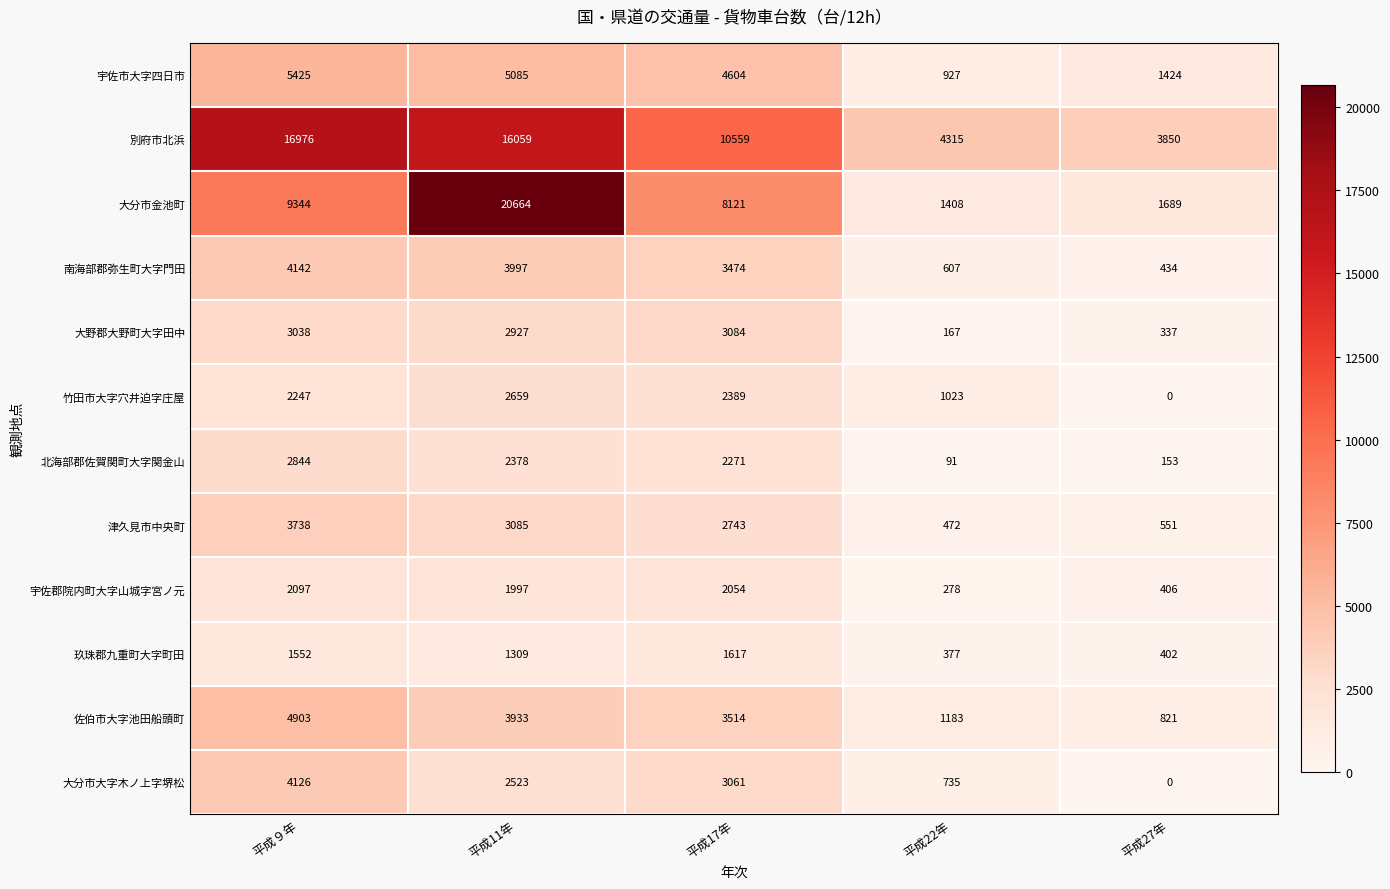

How many categories are shown in the chart?

5